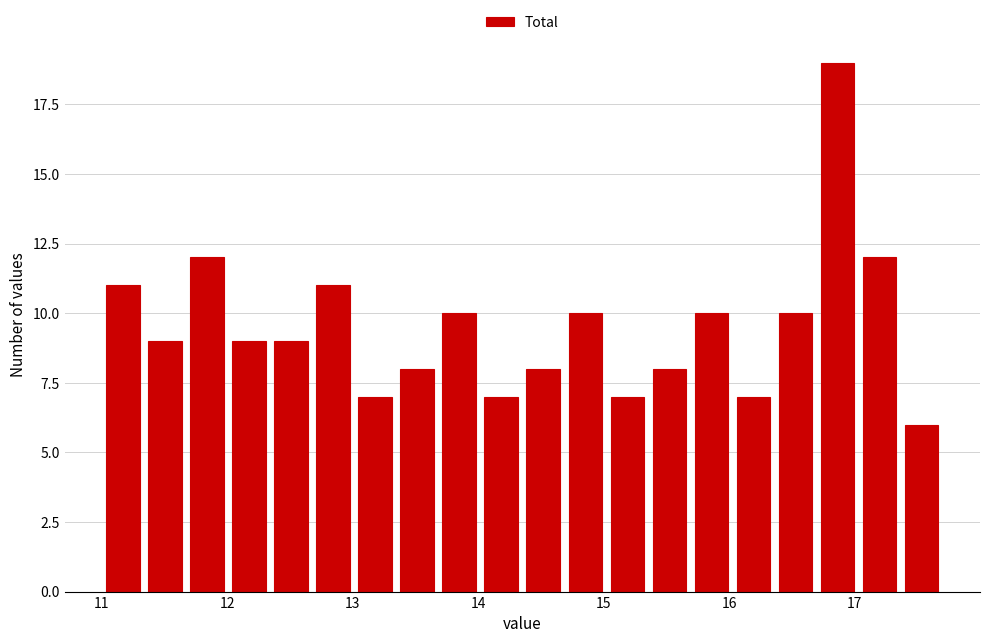

Read against the x-axis, roughly where is the centre of the tallest bar?

16.9